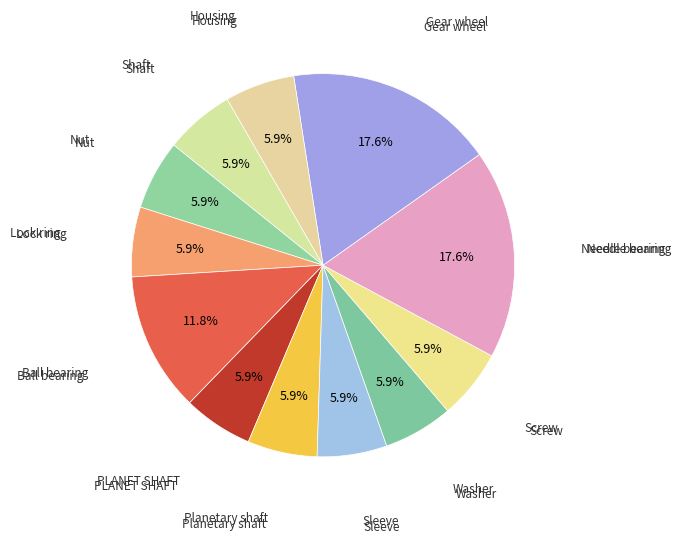

Rank the categories by value from lowest to highest.

Shaft, Nut, Lock ring, PLANET SHAFT, Planetary shaft, Sleeve, Washer, Screw, Housing, Ball bearing, Needle bearing, Gear wheel